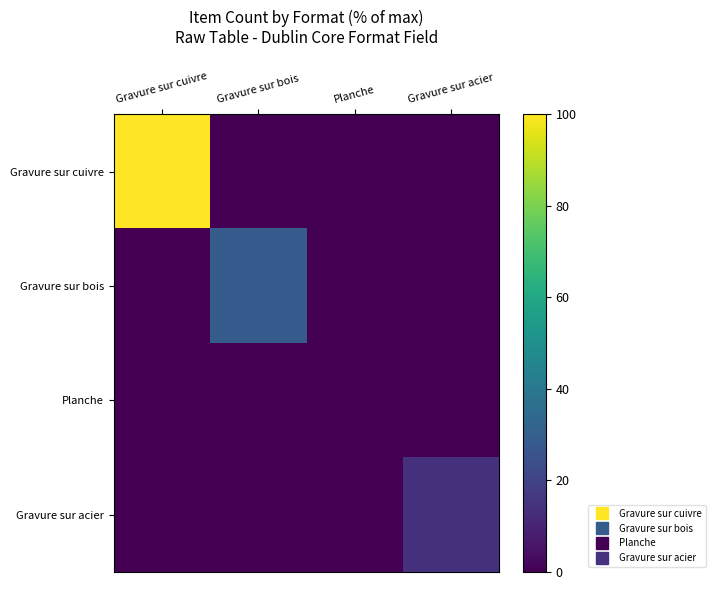

How many series are shown in this chart?

4